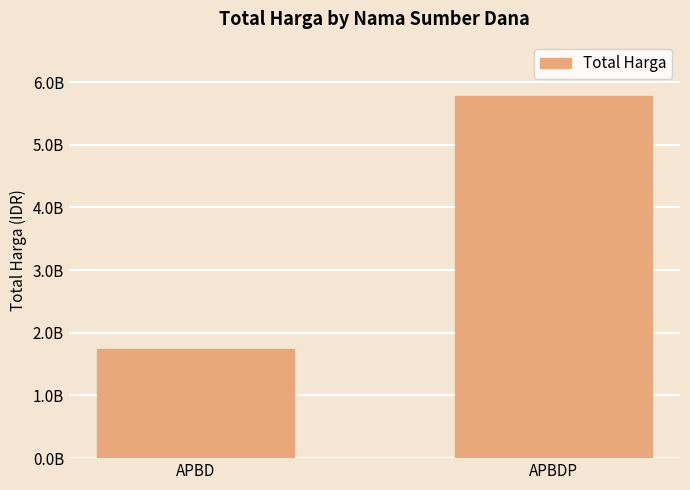

Does the chart contain any negative values?

No